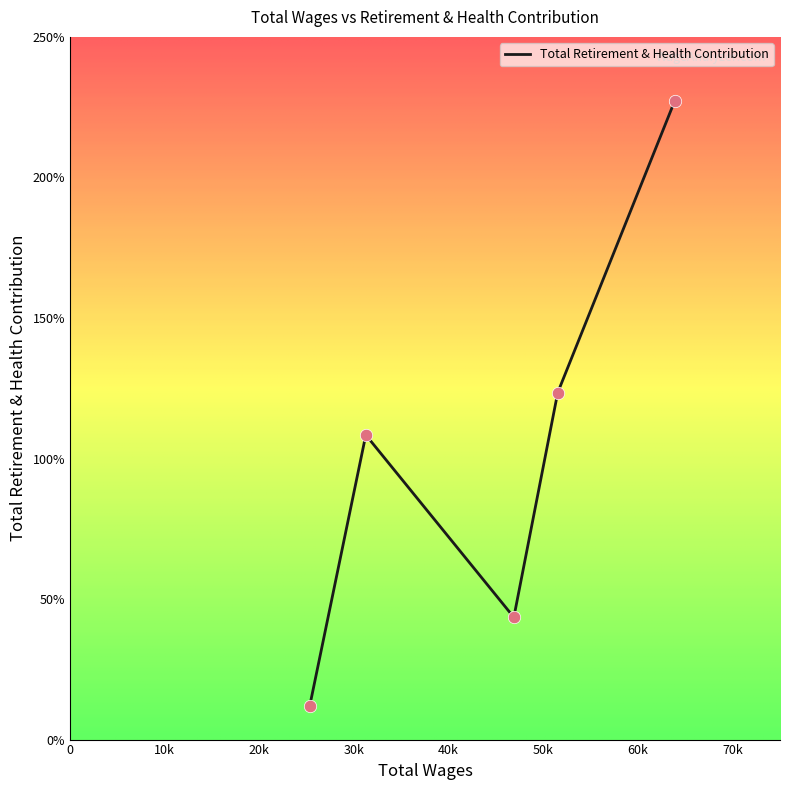

Does the chart have visible grid lines?

No